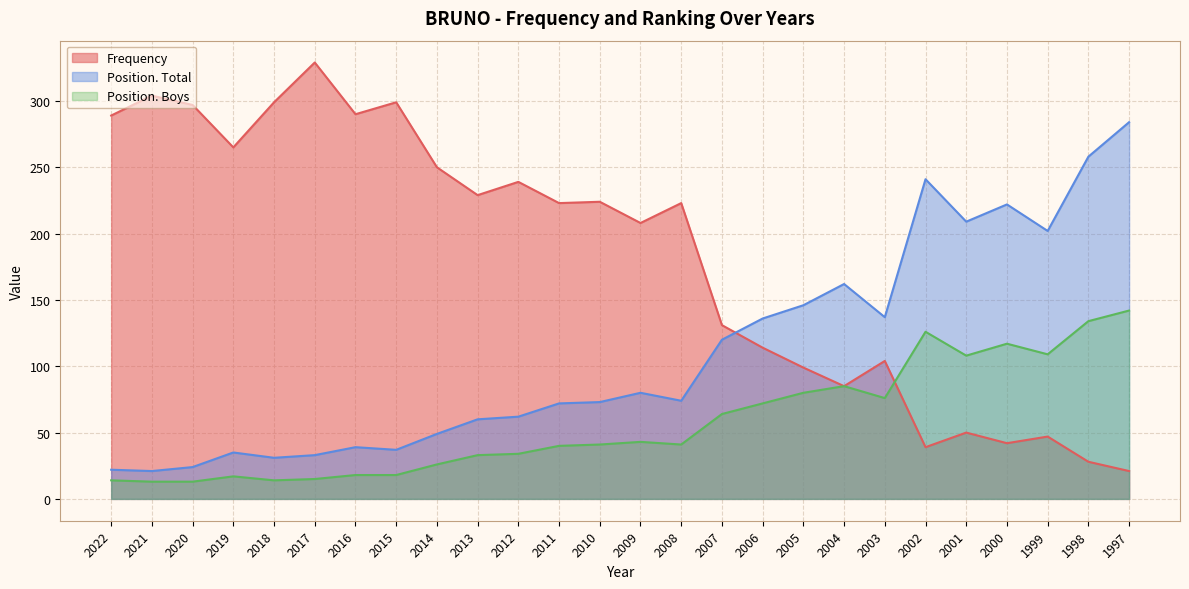

What is the total value across all series at 2015?

354